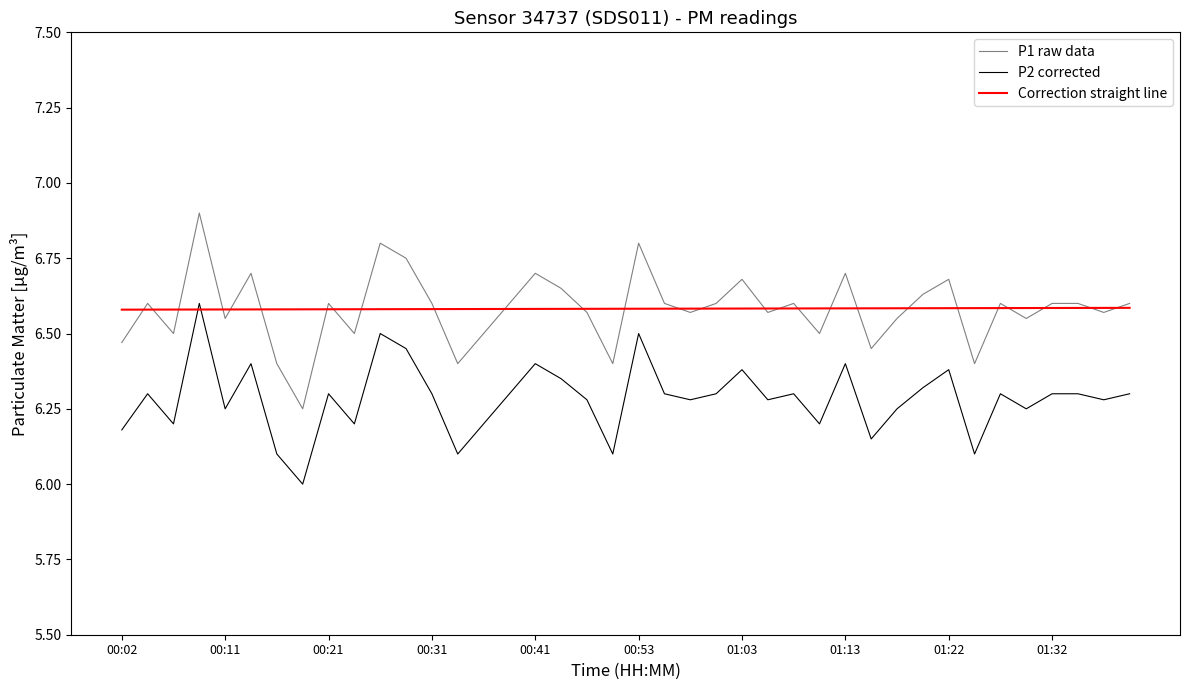

What is the greatest value displayed?

6.9